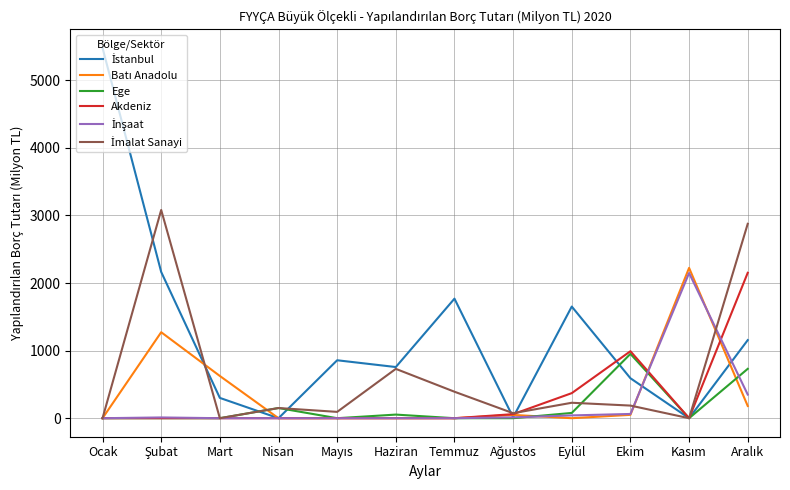

What is the greatest value displayed?

5479.8